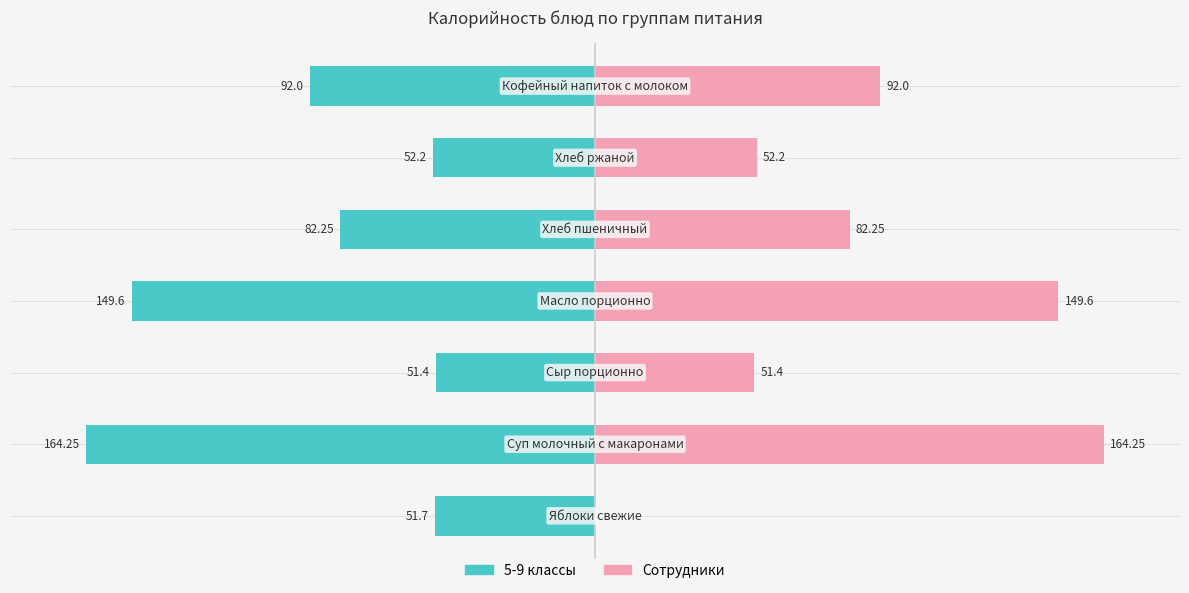

How many series are shown in this chart?

2